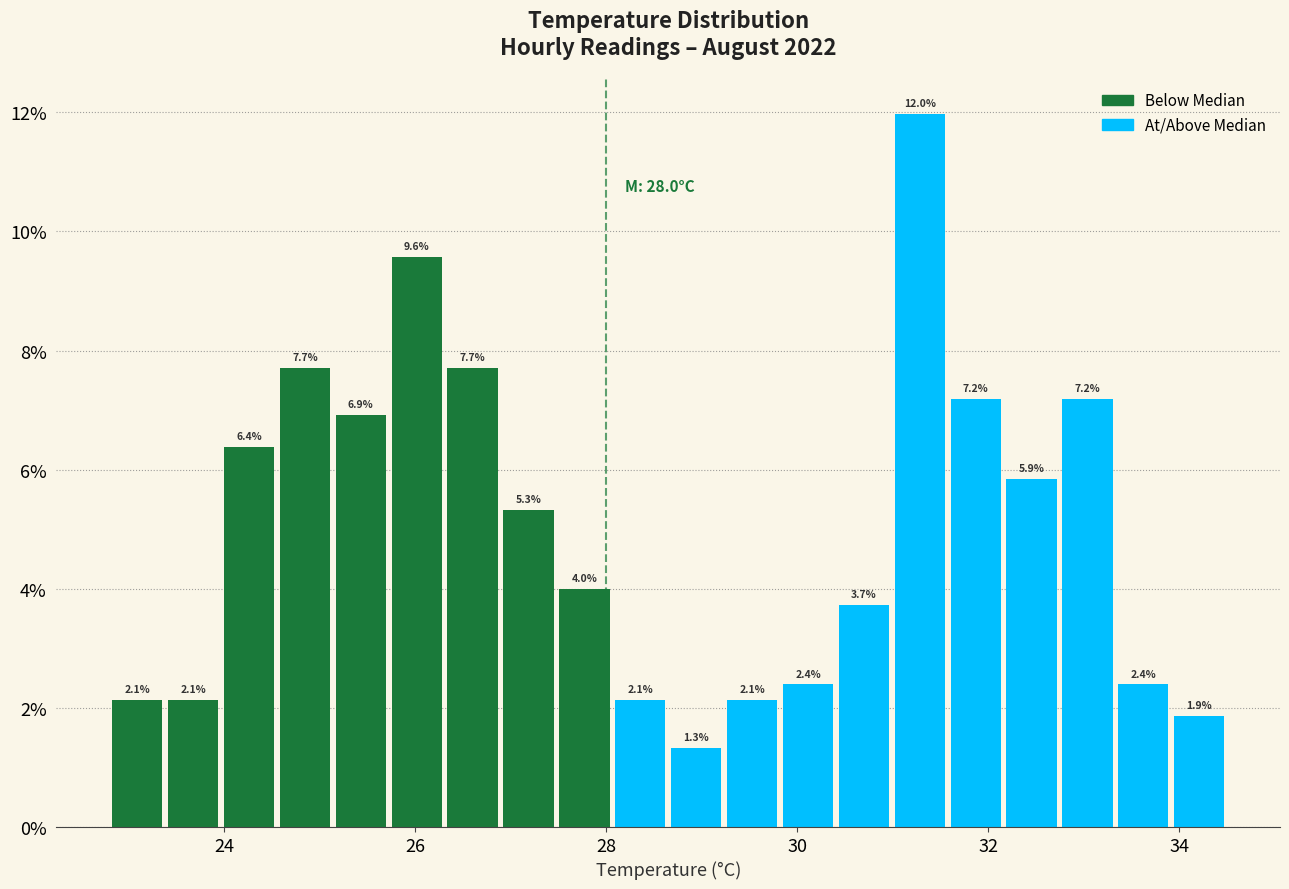

Read against the x-axis, roughly where is the centre of the tallest bar?

31.2